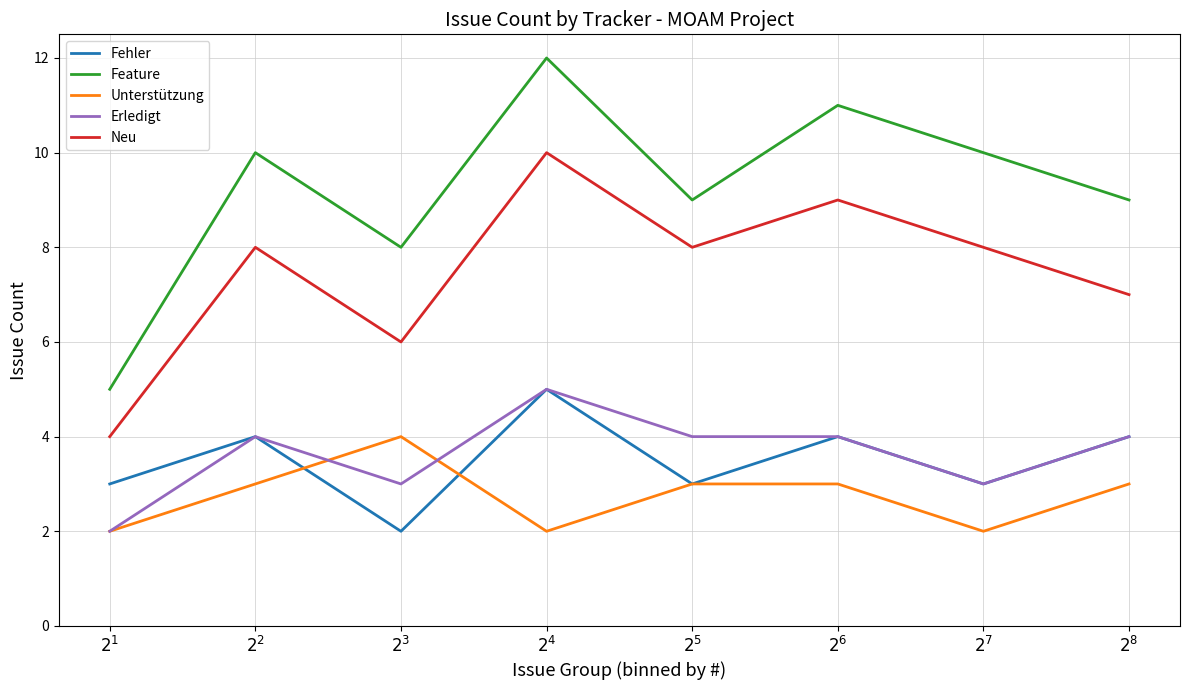

How many distinct data groups are displayed?

5